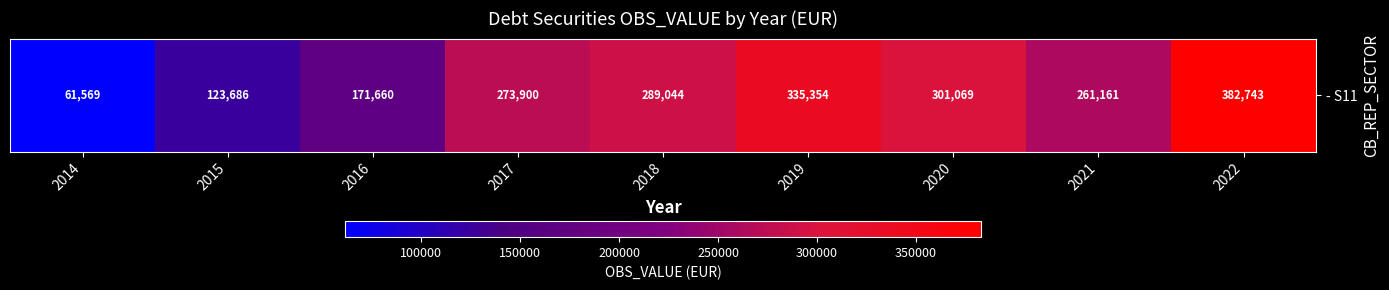

Rank the categories by value from highest to lowest.

2022, 2019, 2020, 2018, 2017, 2021, 2016, 2015, 2014